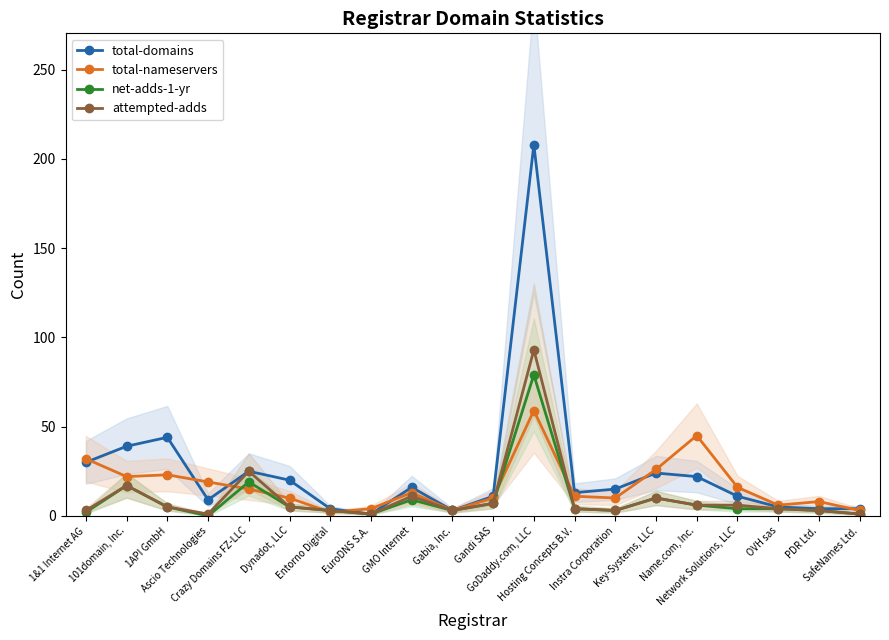

The attempted-adds series shows 13 at Crazy Domains FZ-LLC. True or false?

False